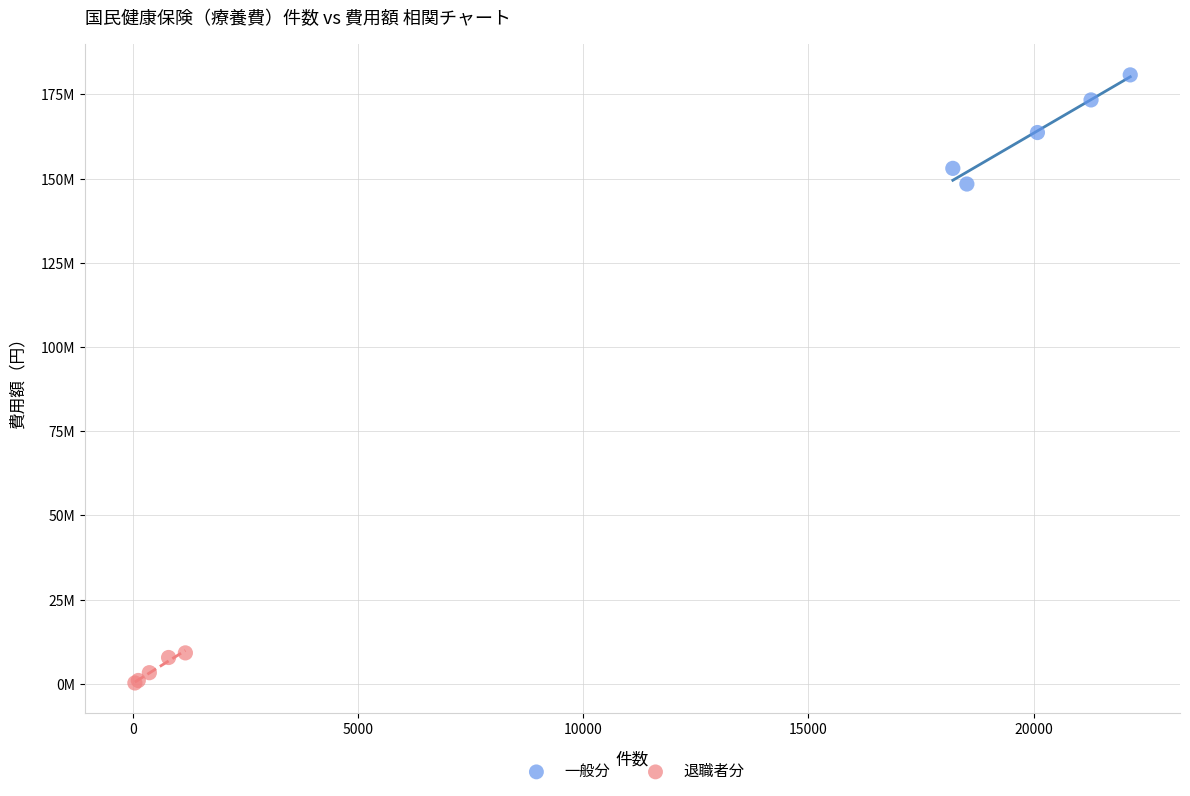

What are all the series names shown in the legend?

一般分, 退職者分